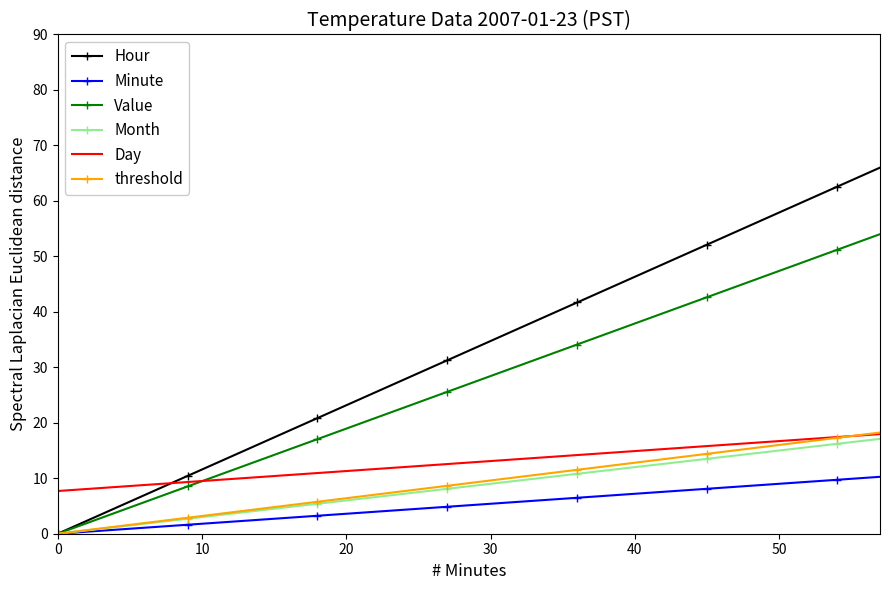

True or false: Minute and Day cross at least once.

False